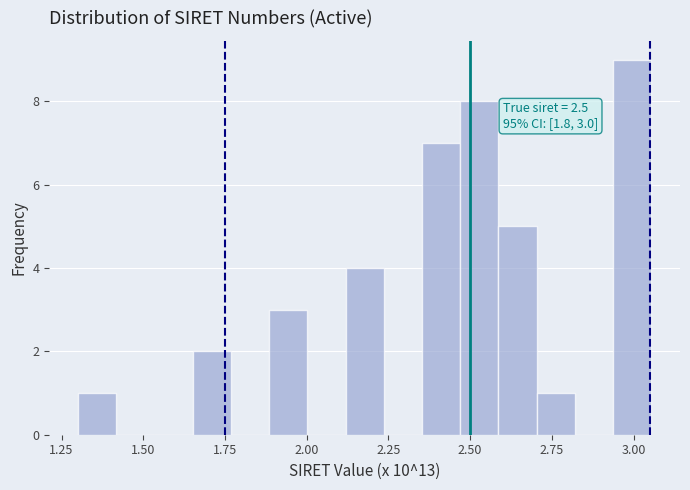

Read against the x-axis, roughly where is the centre of the tallest bar?

3.00